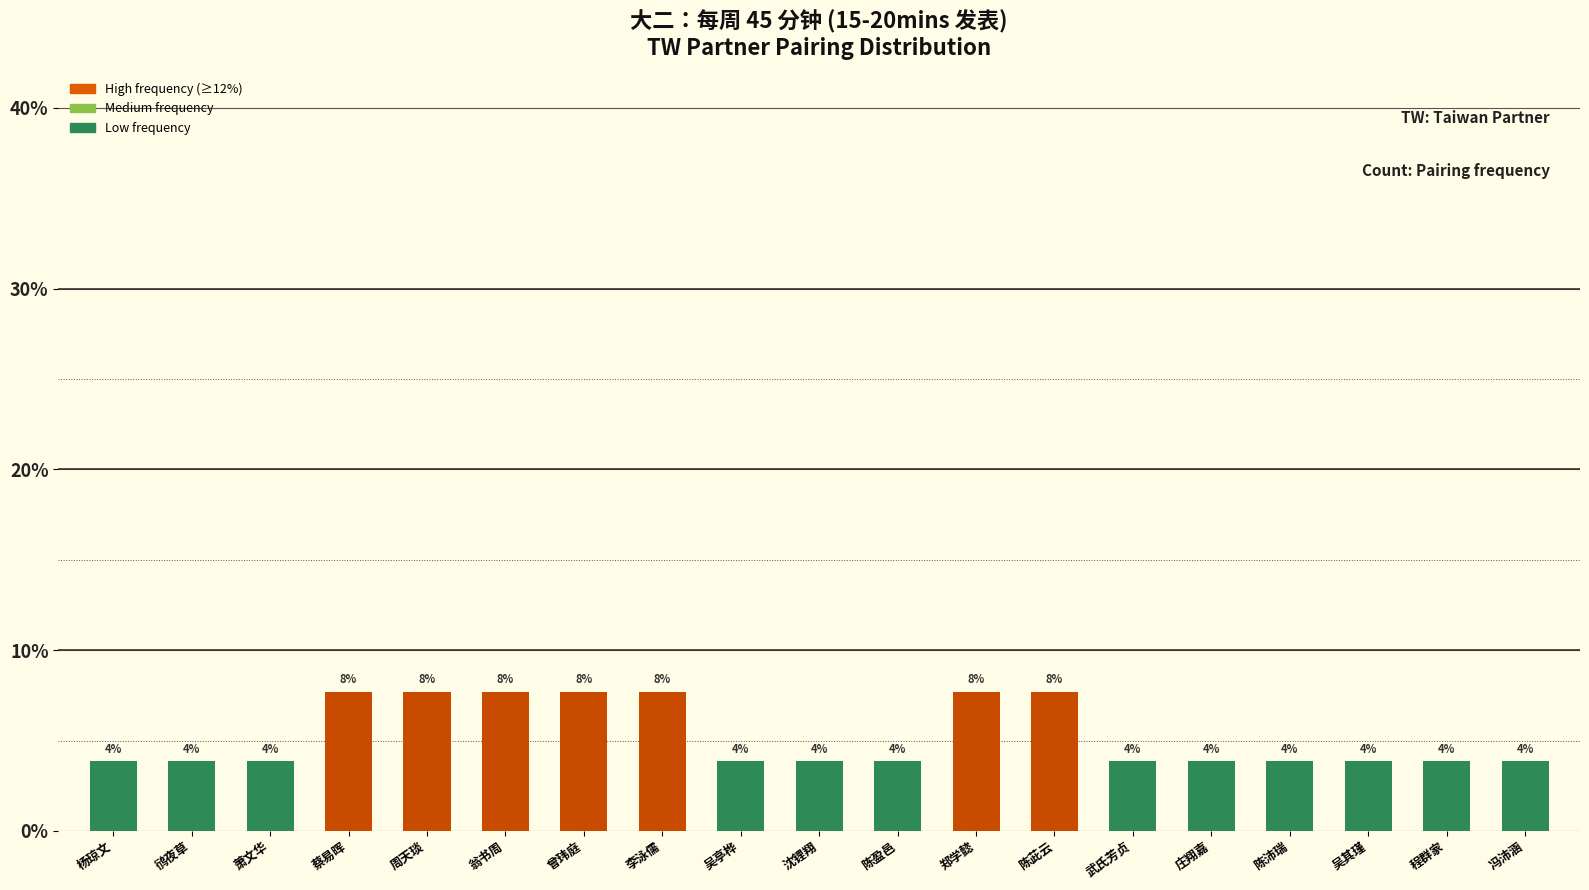

Rank the categories by value from highest to lowest.

蔡易晖, 周天琰, 翁书周, 曾玮庭, 李泳儒, 郑学懿, 陈茈云, 杨琼文, 鸻夜草, 萧文华, 吴亭桦, 沈锂翔, 陈盈邑, 武氏芳贞, 庄翔嘉, 陈沛瑞, 吴其瑾, 程群家, 冯沛涵